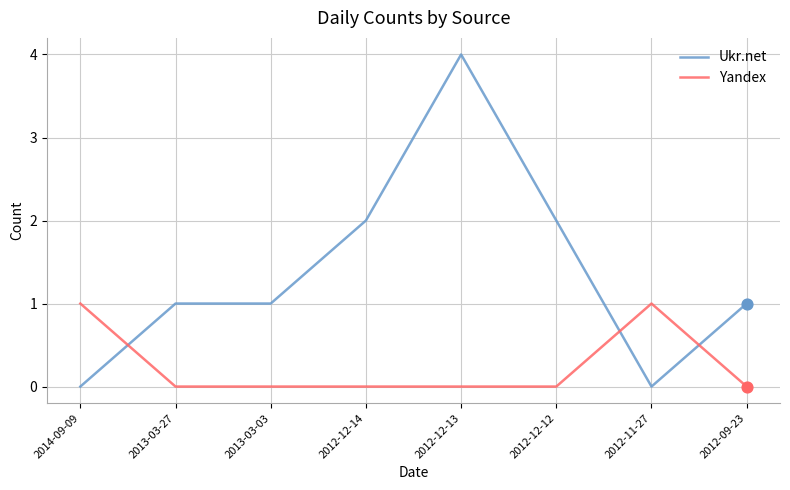

Which series changed the most between 2012-12-14 and 2012-11-27?

Ukr.net